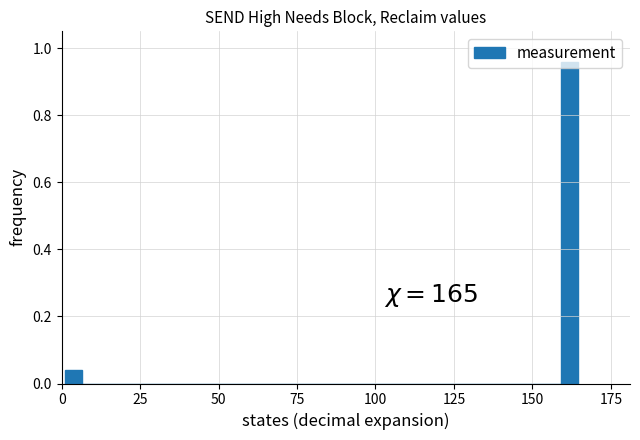

Around what value on the x-axis is the tallest bar? Give the approximate position of its centre, as read against the axis.

160